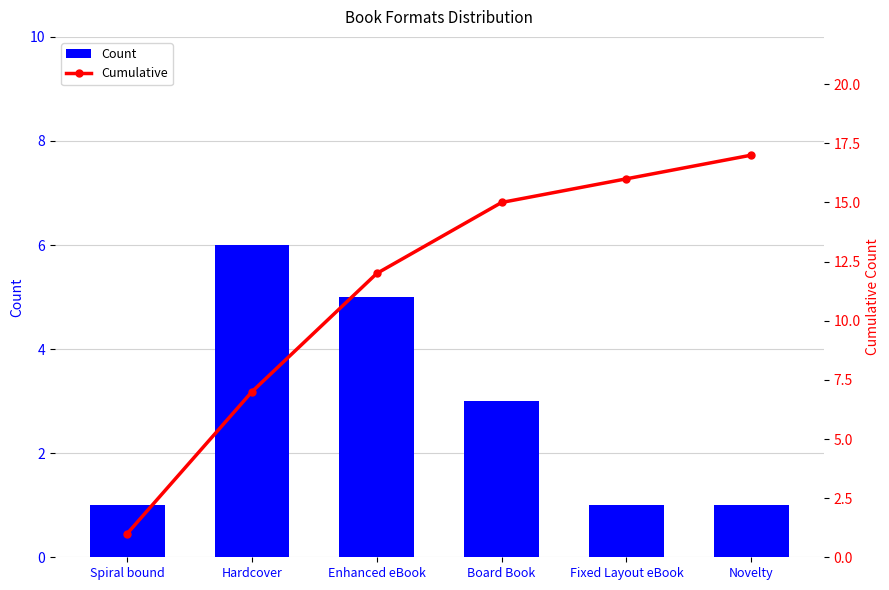

What is the total value across all series at Novelty?

18